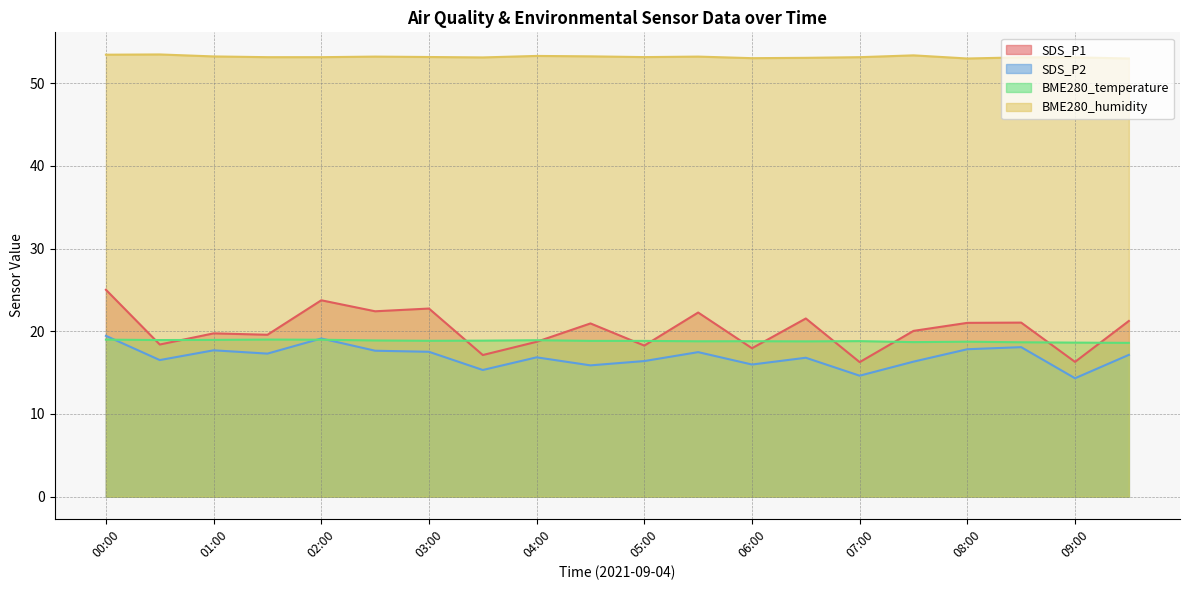

Reading left to right, list all the values displayed in this chart.

SDS_P1: 25.0	18.4	19.8	19.6	23.8	22.4	22.8	17.1	18.7	20.9	18.3	22.3	17.9	21.6	16.3	20.1	21.0	21.1	16.3	21.2
SDS_P2: 19.4	16.5	17.7	17.3	19.1	17.6	17.5	15.3	16.9	15.9	16.4	17.5	16.0	16.8	14.6	16.3	17.8	18.1	14.3	17.1
BME280_temperature: 19.0	18.9	19.0	19.0	19.0	18.9	18.9	18.9	18.9	18.8	18.8	18.8	18.8	18.8	18.8	18.7	18.7	18.7	18.6	18.6
BME280_humidity: 53.5	53.5	53.2	53.1	53.1	53.2	53.2	53.1	53.3	53.2	53.2	53.2	53.0	53.1	53.1	53.4	53.0	53.1	53.1	53.0